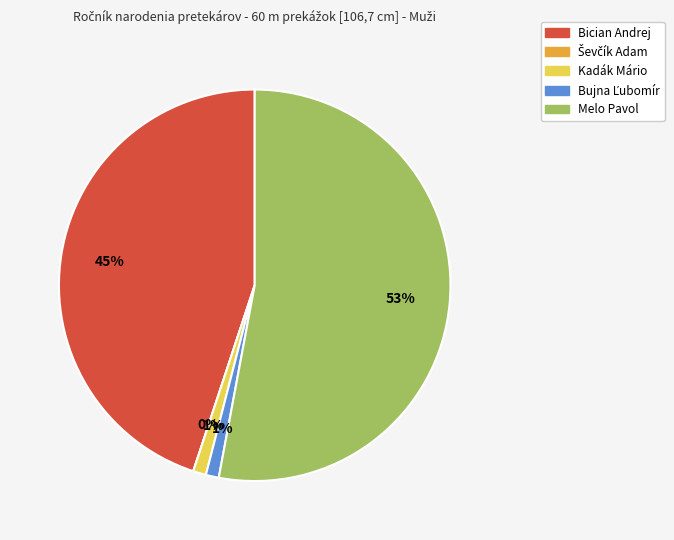

To the nearest percent, what is the difference between the largest and smallest slice percentages?

53%